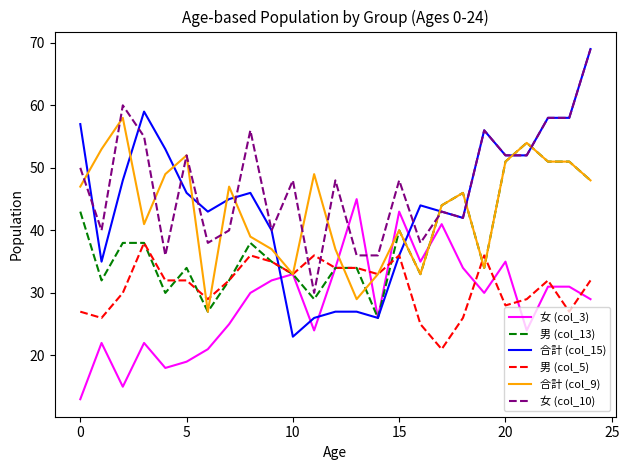

Reading right to left, what are all the values shown in this chart?

女 (col_3): 29	31	31	24	35	30	34	41	35	43	26	45	34	24	33	32	30	25	21	19	18	22	15	22	13
男 (col_13): 48	51	51	54	51	34	46	44	33	40	26	34	34	29	33	35	38	32	27	34	30	38	38	32	43
合計 (col_15): 69	58	58	52	52	56	42	43	44	36	26	27	27	26	23	40	46	45	43	46	53	59	48	35	57
男 (col_5): 32	27	32	29	28	36	26	21	25	36	33	34	34	36	33	35	36	32	29	32	32	38	30	26	27
合計 (col_9): 48	51	51	54	51	34	46	44	33	40	33	29	37	49	33	37	39	47	27	52	49	41	58	53	47
女 (col_10): 69	58	58	52	52	56	42	43	38	48	36	36	48	30	48	40	56	40	38	52	36	55	60	40	50